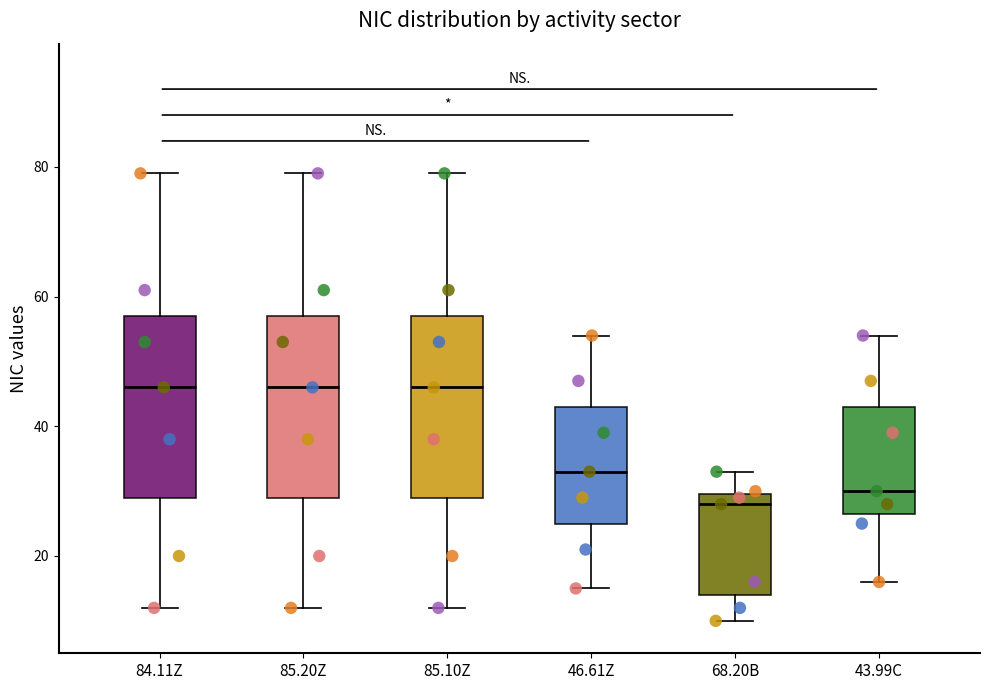

Reading left to right, read every box against the y-axis: the position of its median line, the range the box covers, and the ends of its whiskers. The values are not printed on the chart, so give them approximately, as read against the axis.

84.11Z: median 46, box 30 to 58, whiskers 12 to 80
85.20Z: median 46, box 30 to 58, whiskers 12 to 80
85.10Z: median 46, box 30 to 58, whiskers 12 to 80
46.61Z: median 34, box 26 to 44, whiskers 16 to 54
68.20B: median 28, box 14 to 30, whiskers 10 to 34
43.99C: median 30, box 26 to 44, whiskers 16 to 54